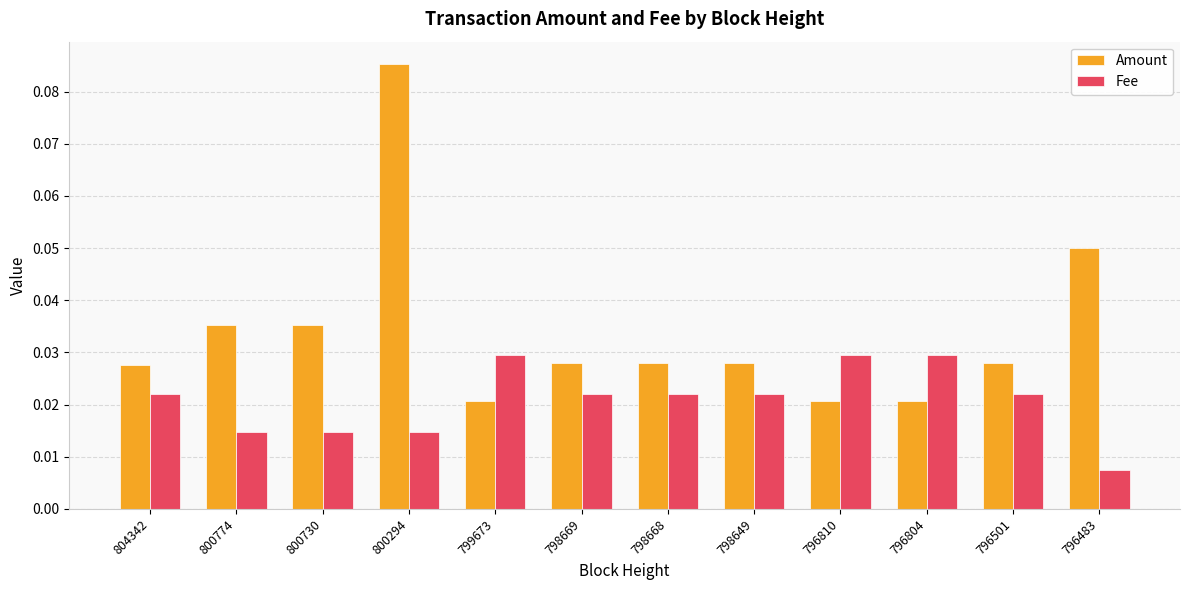

How many series are shown in this chart?

2